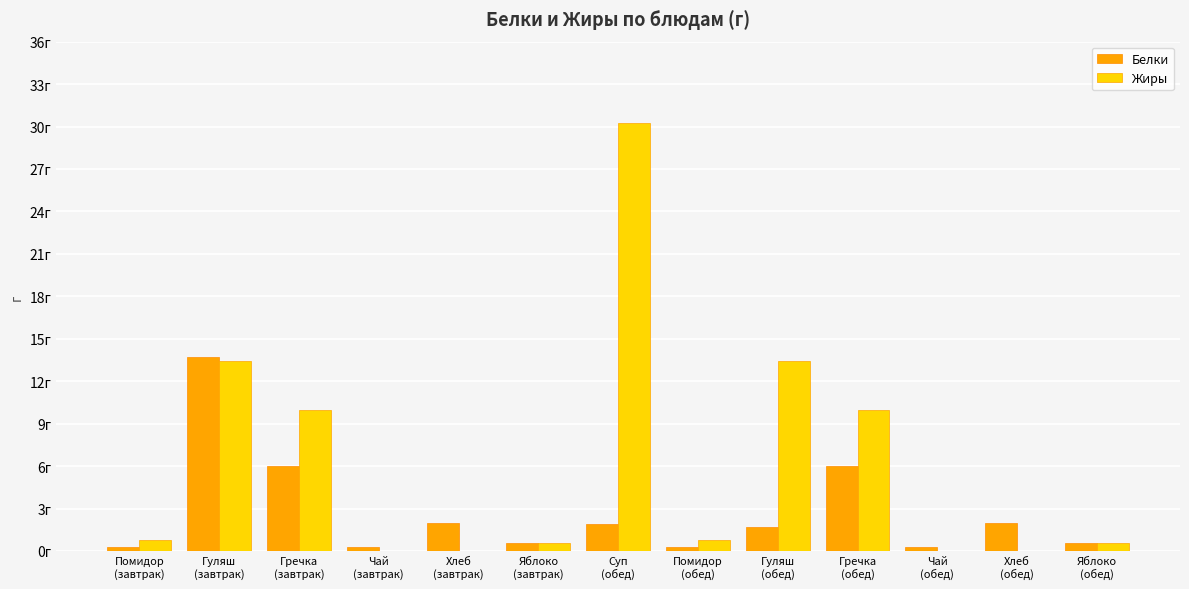

How many groups of bars are there?

13